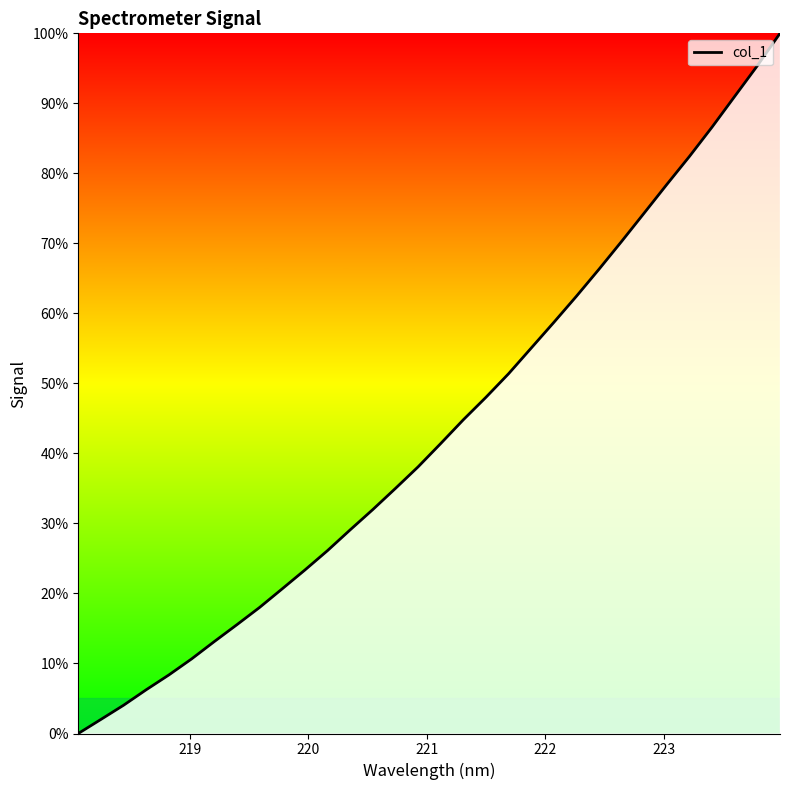

What is the difference between the maximum and minimum values?

100.0